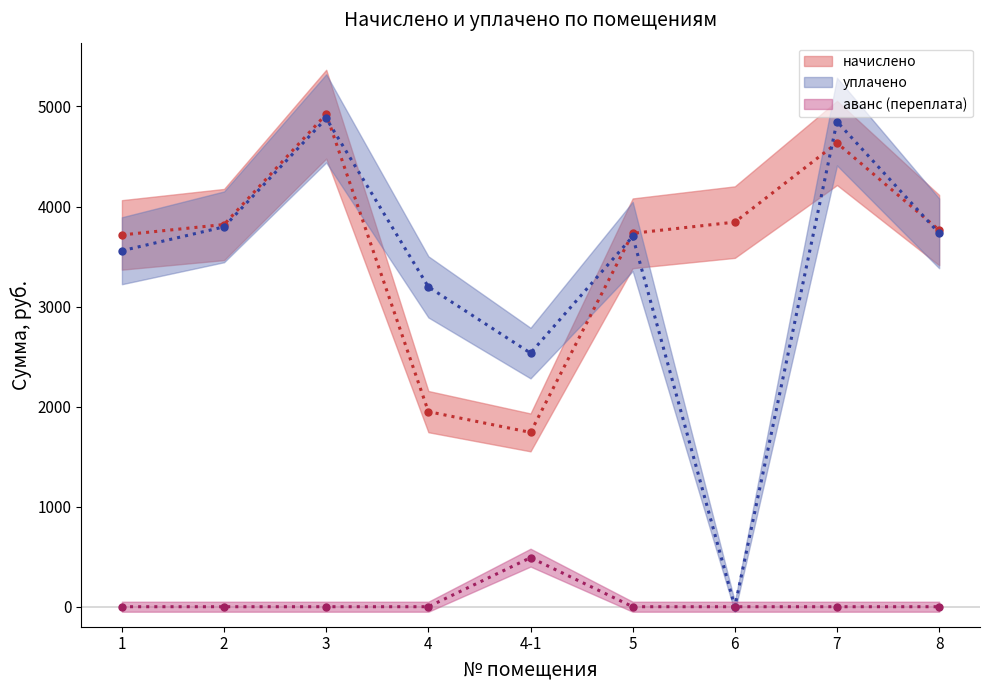

Reading right to left, what are all the values shown in this chart?

начислено (центр): 8=3764.3	7=4635.4	6=3844.2	5=3732.2	4-1=1742.3	4=1950.0	3=4923.1	2=3820.2	1=3716.3
уплачено (центр): 8=3732.2	7=4848.9	6=0.0	5=3700.5	4-1=2534.9	4=3196.8	3=4881.2	2=3797.0	1=3558.2
аванс (переплата) (центр): 8=0.0	7=0.0	6=0.0	5=0.0	4-1=490.4	4=0.0	3=0.0	2=0.0	1=0.0